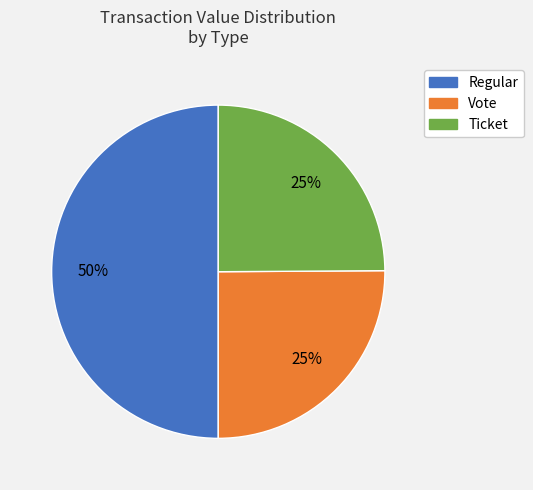

How many segments does this pie chart have?

3